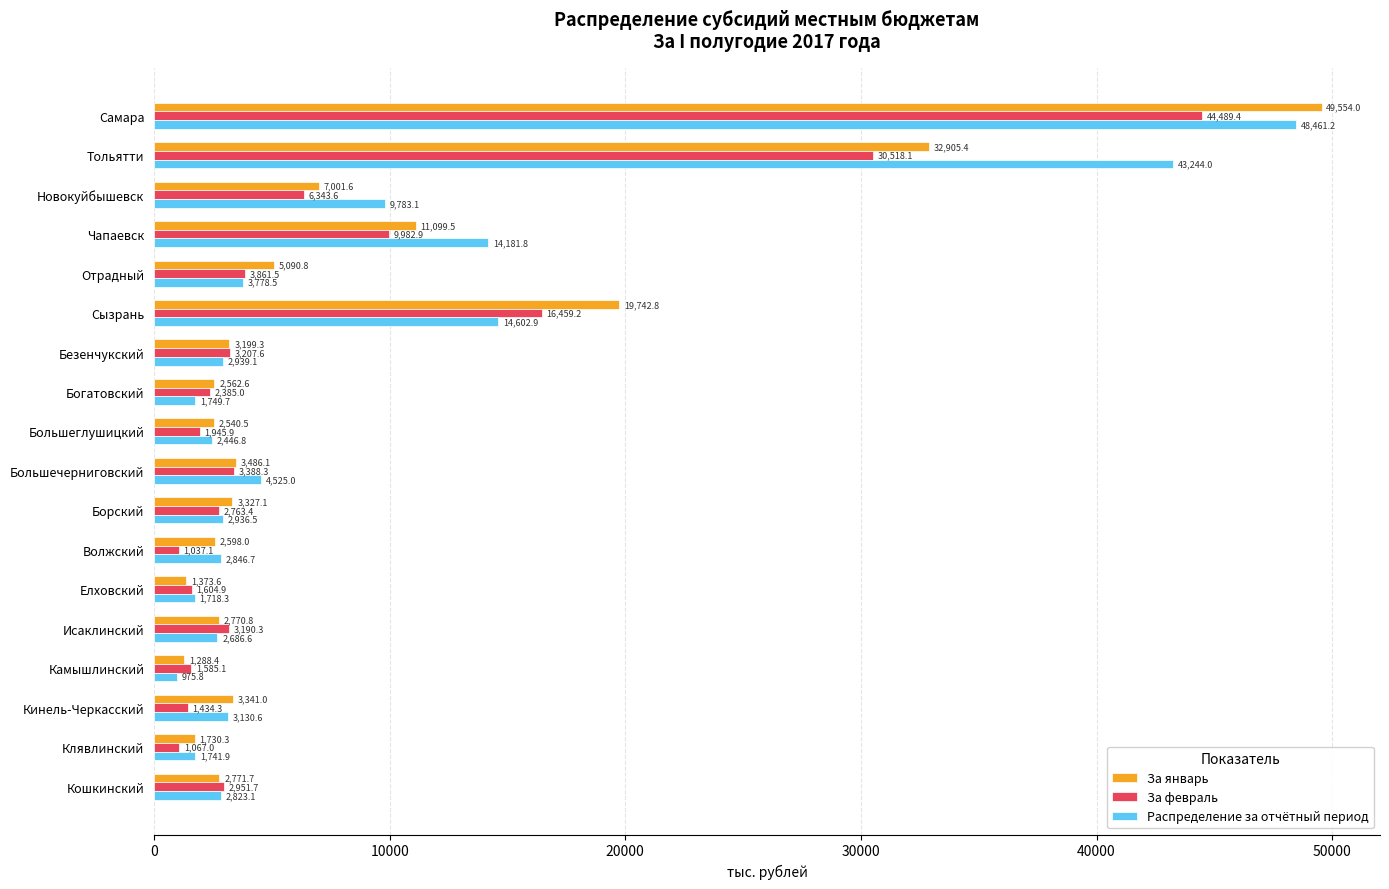

What is the average value of the Распределение за отчётный период series?

9142.9